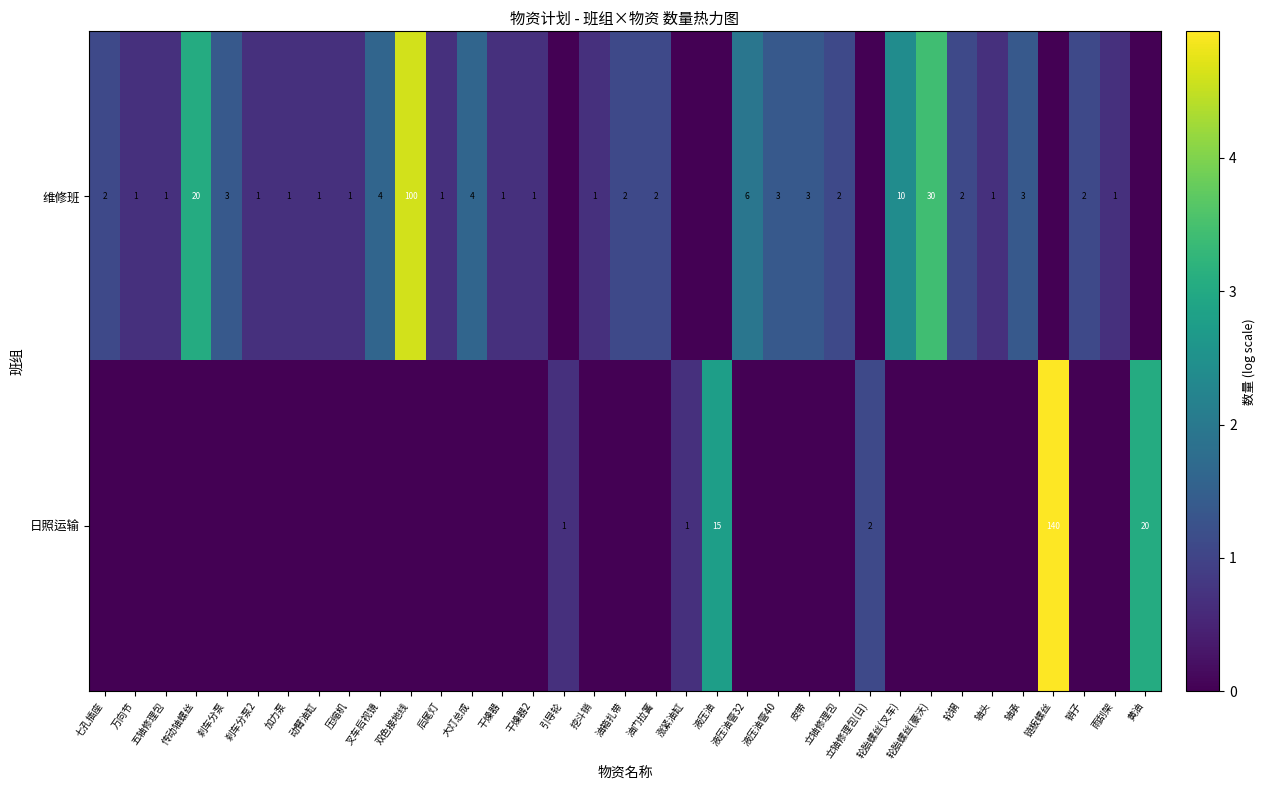

What is the sum of the 维修班 values at 干燥器 and 销子?

3